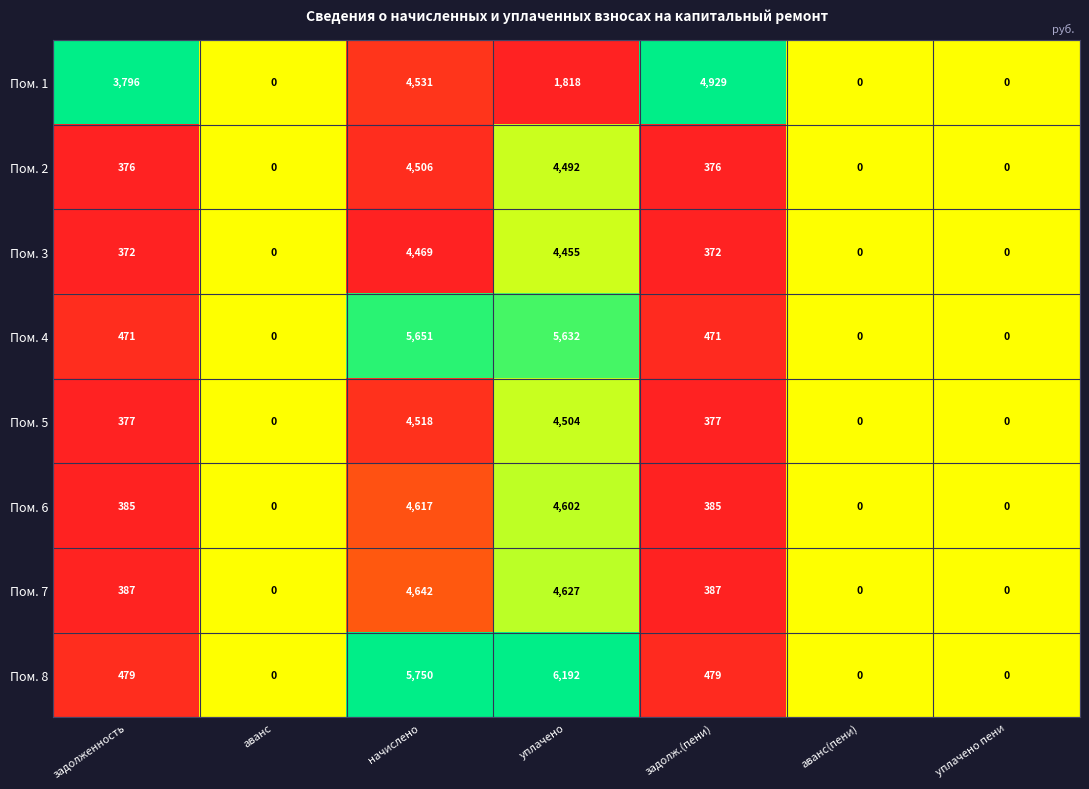

What is the difference between the highest and lowest values at задолженность?

3424